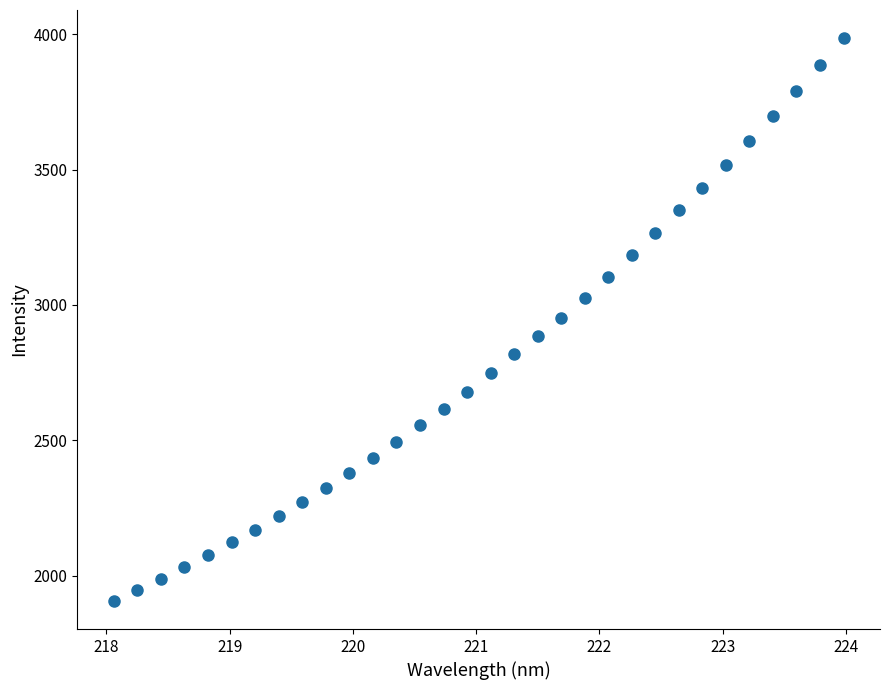

What is the range of Y values (max minus min)?

2078.5